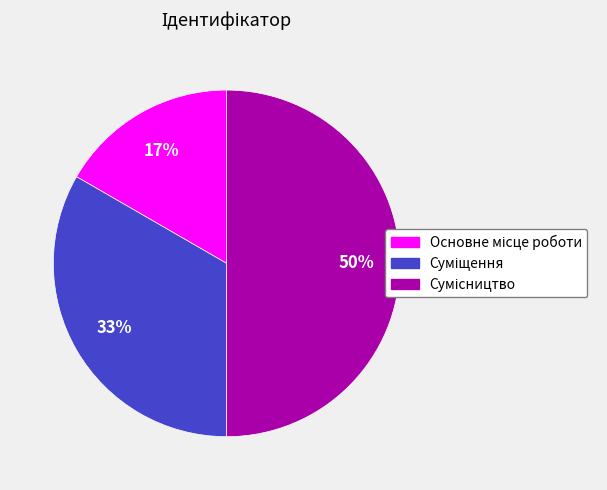

Count the number of slices in the pie.

3